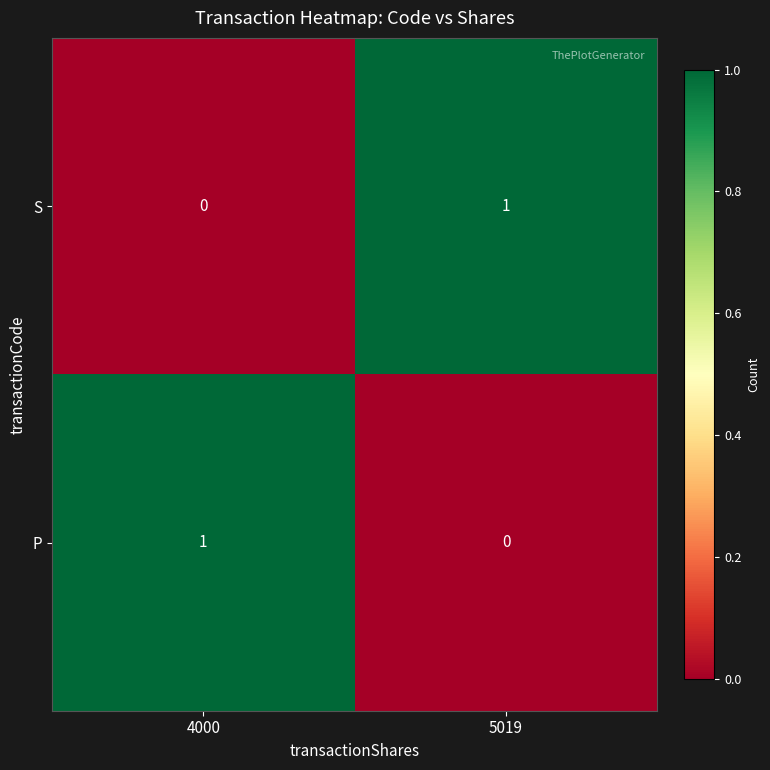

Is it true that P equals -1 at 5019?

False